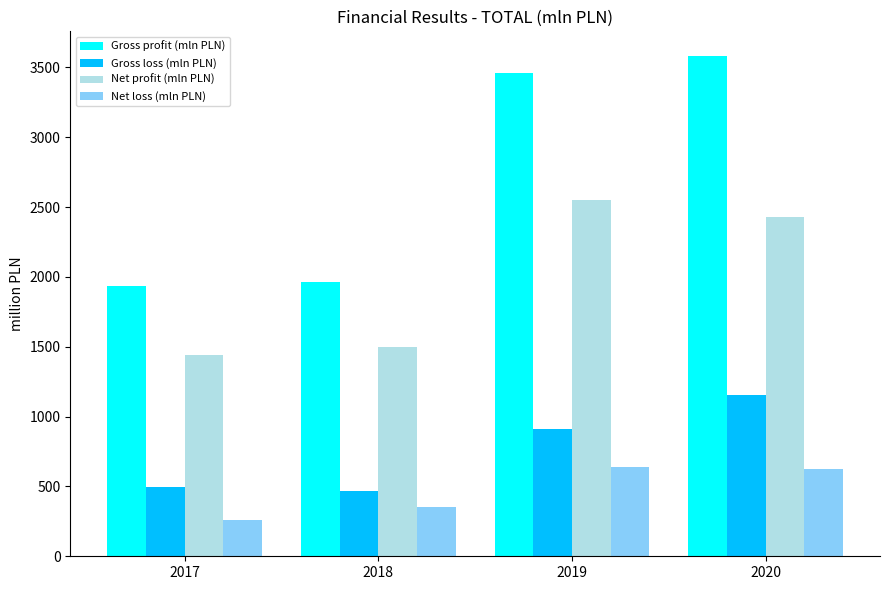

What is the maximum value for Gross profit (mln PLN)?

3579.1